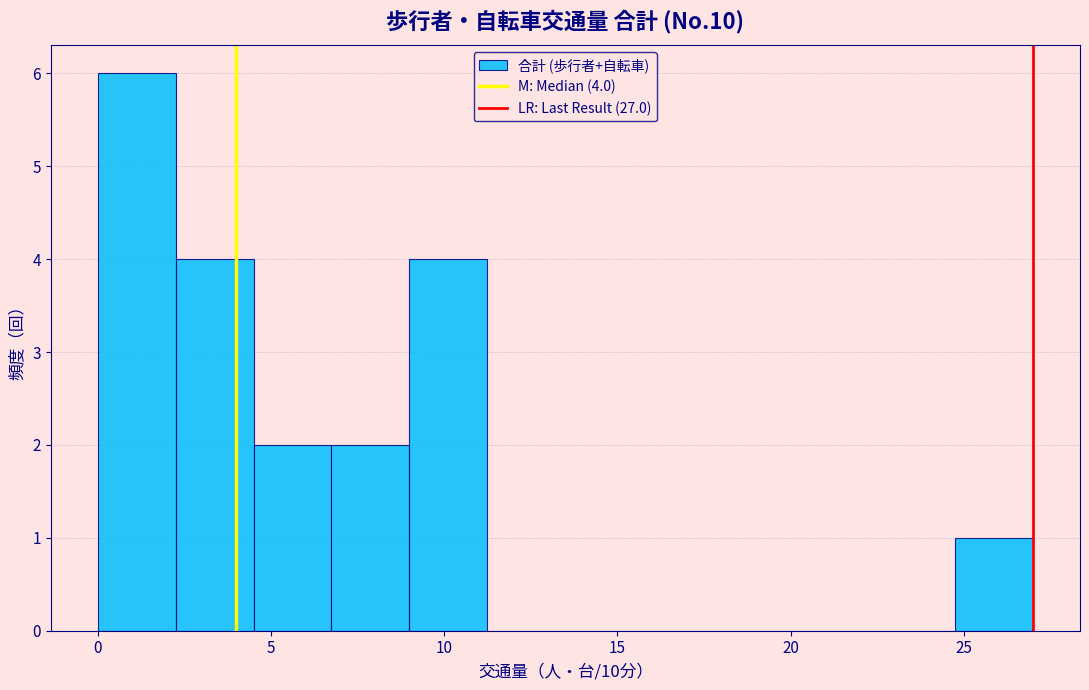

Over which range of the x-axis is the bar tallest?

0.00 to 2.25